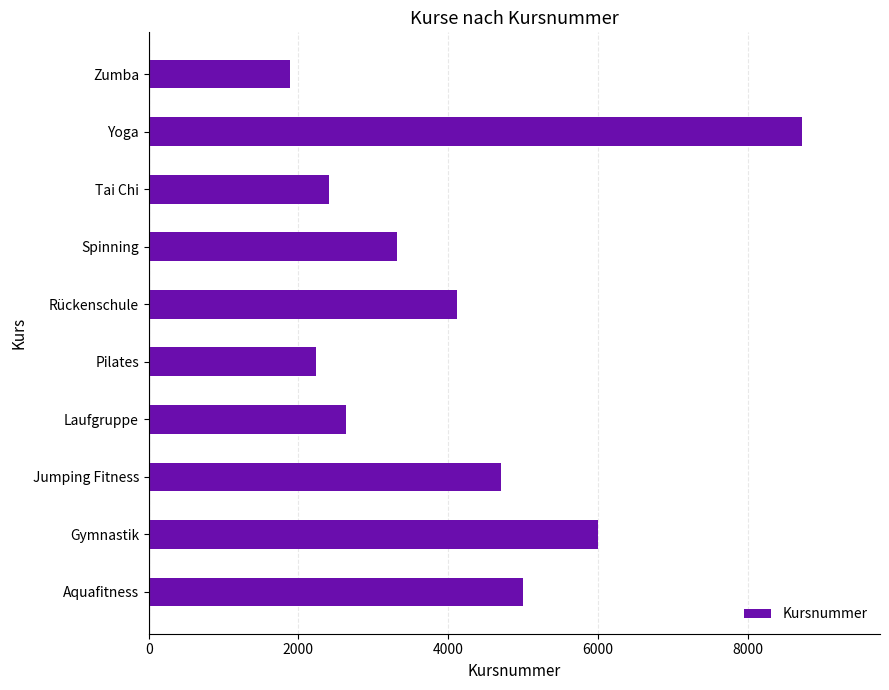

Which category has the highest value across all series?

Yoga